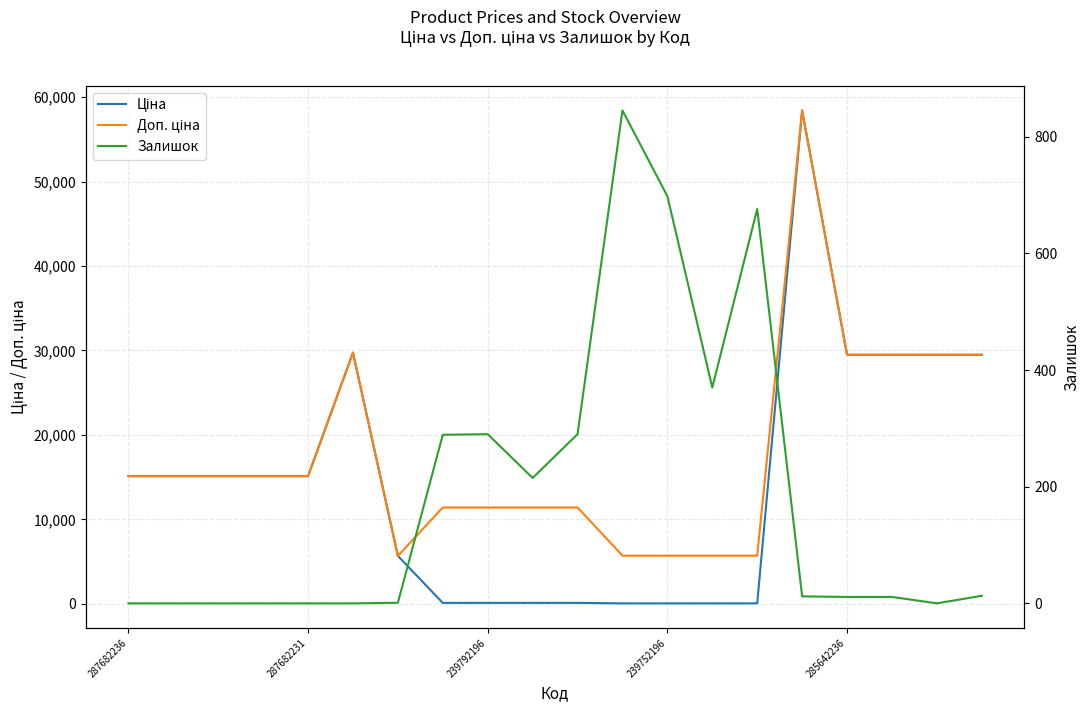

What is the difference between the highest and lowest values at 285642236?

29480.5